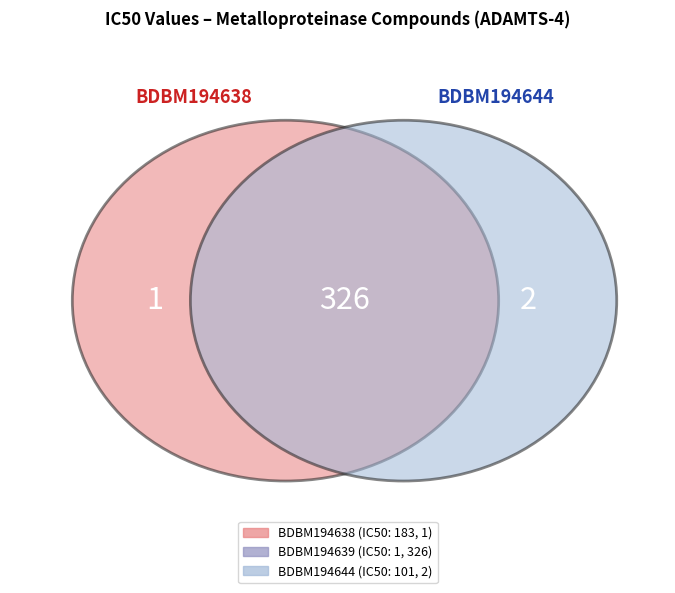

Is there any slice that represents more than half of the pie?

Yes